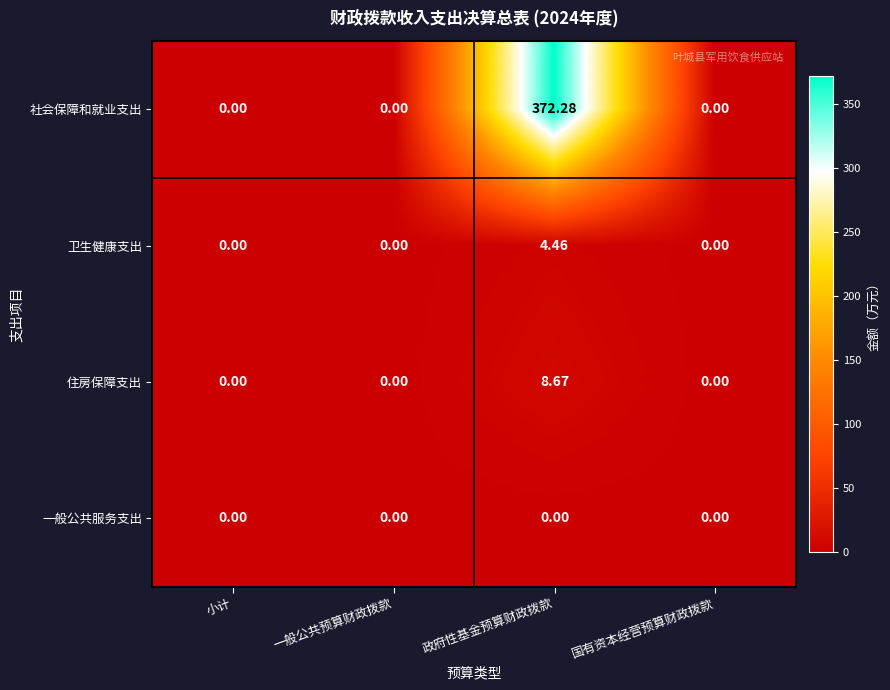

What is the difference between the highest and lowest values at 政府性基金预算财政拨款?

372.3